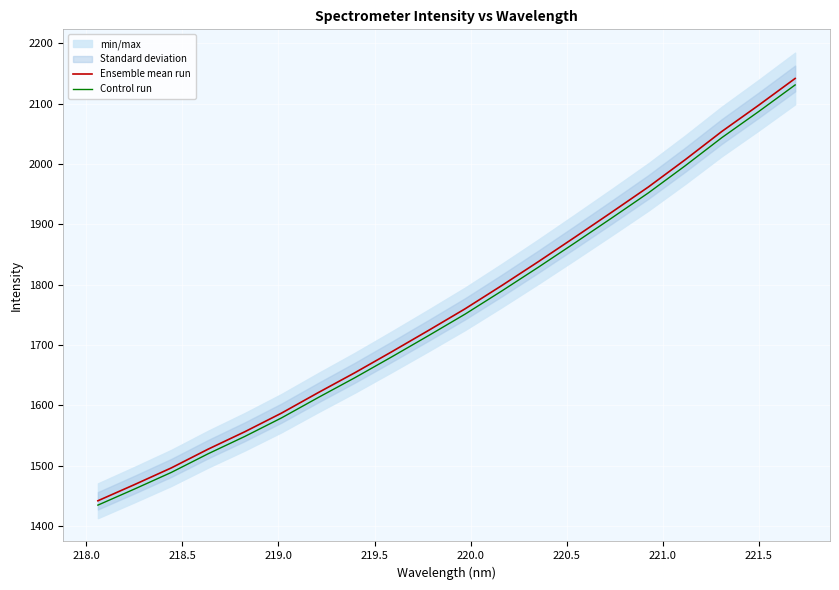

What is the maximum value for Control run?

2131.1